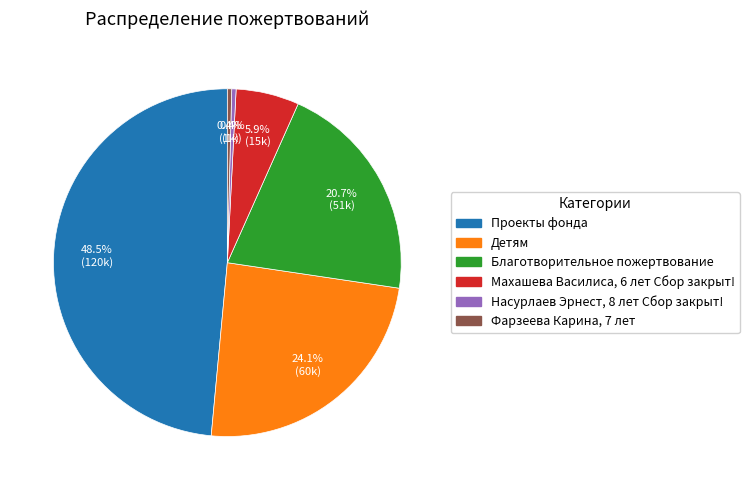

Is there a majority slice in this chart?

No